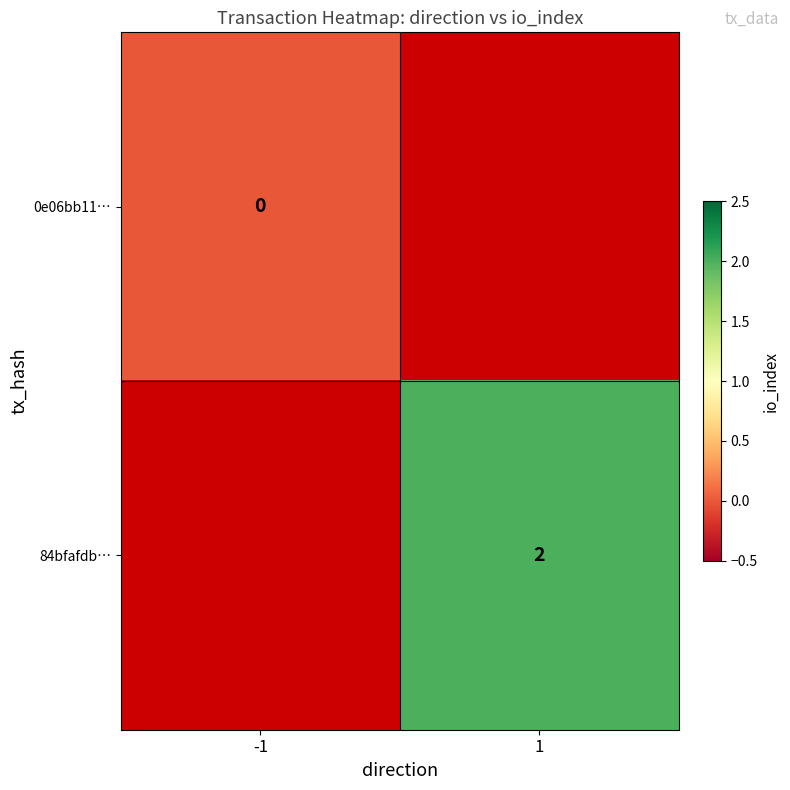

The 84bfafdb… series shows 2 at 1. True or false?

True